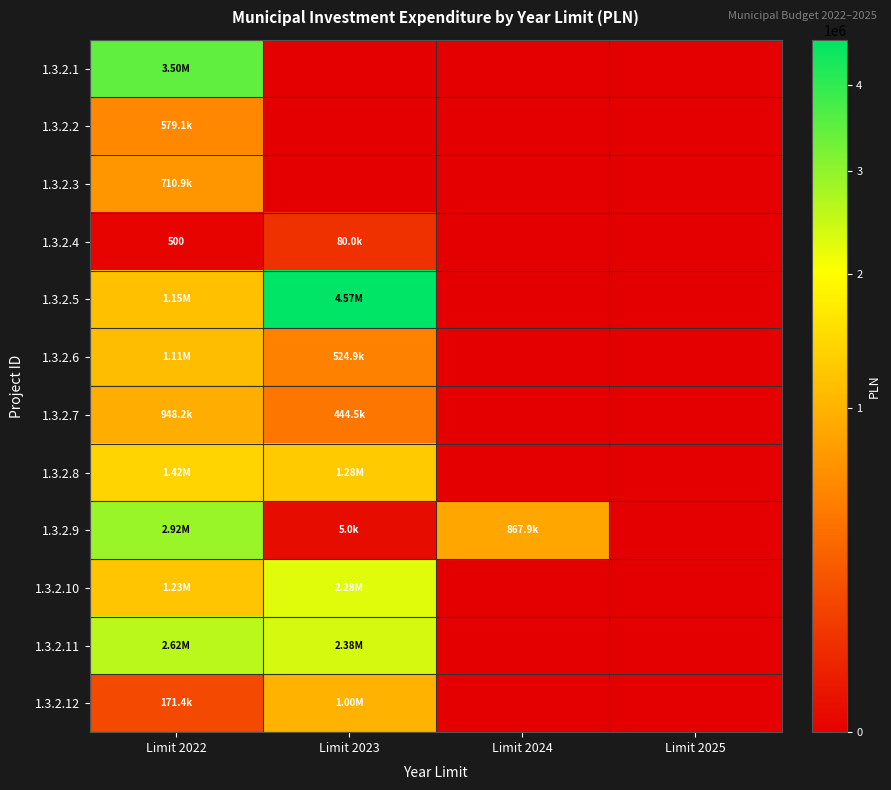

How many values in 1.3.2.2 are above zero?

1